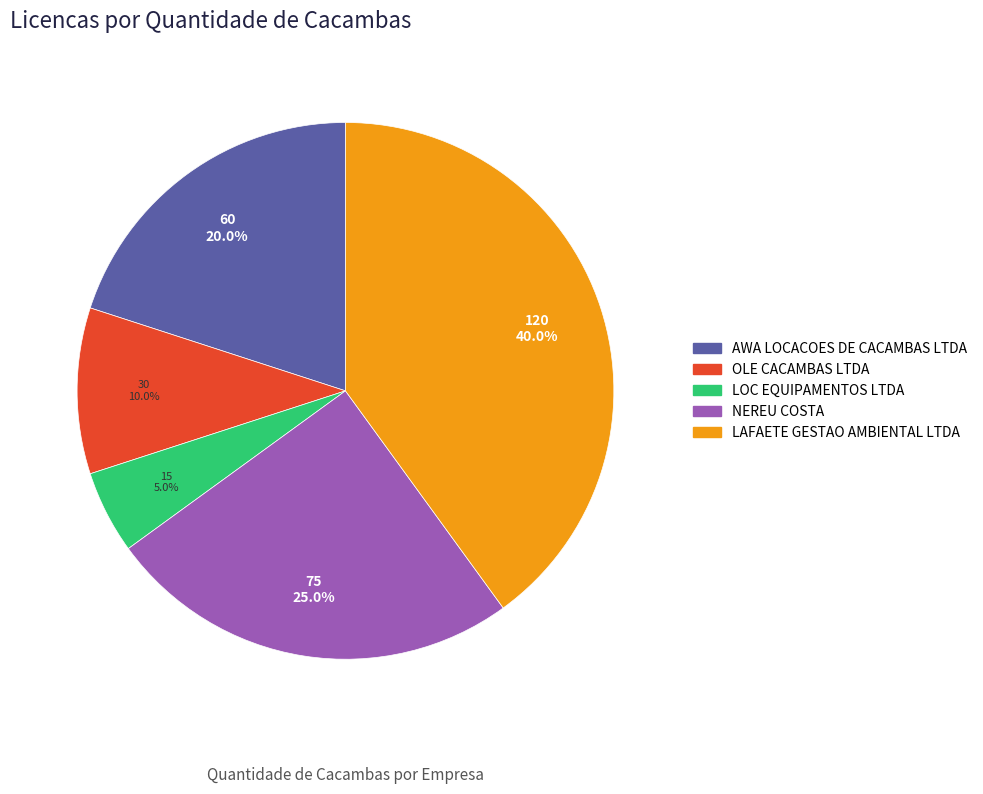

What percentage do AWA LOCACOES DE CACAMBAS LTDA and NEREU COSTA together represent?

45.0%